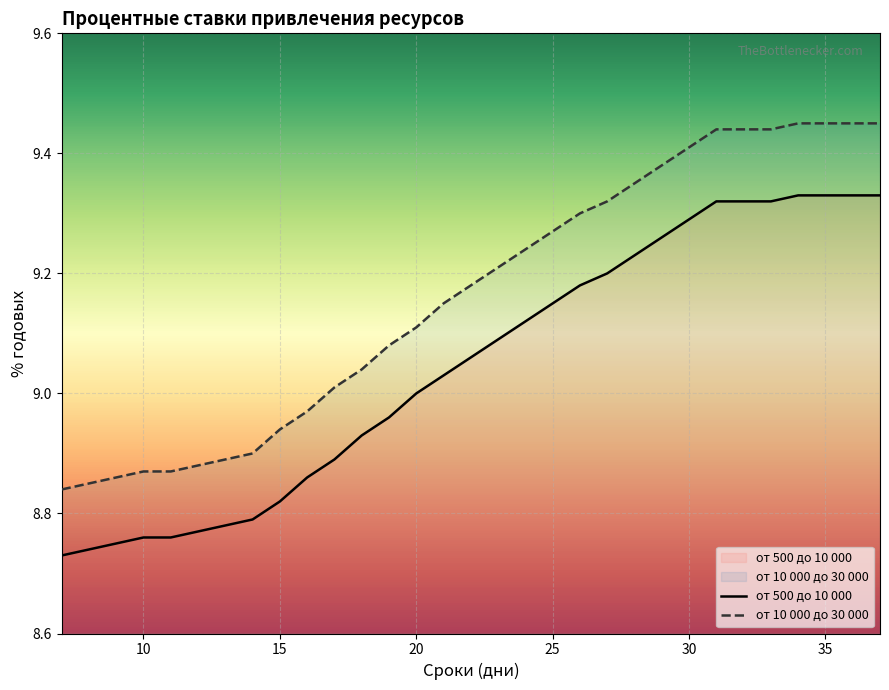

Which series has the largest total across all categories?

от 10 000 до 30 000